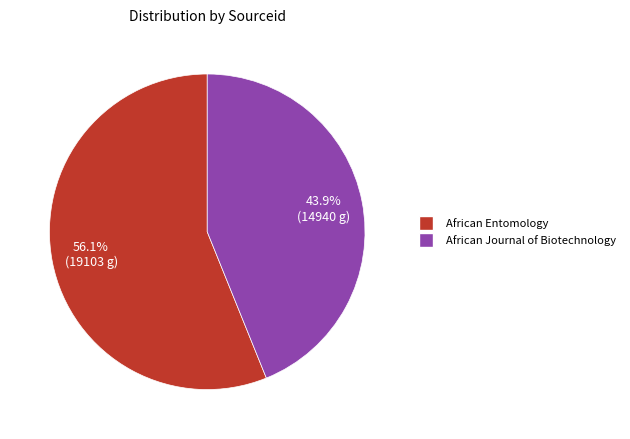

To the nearest percent, what is the combined percentage of African Journal of Biotechnology and African Entomology?

100%